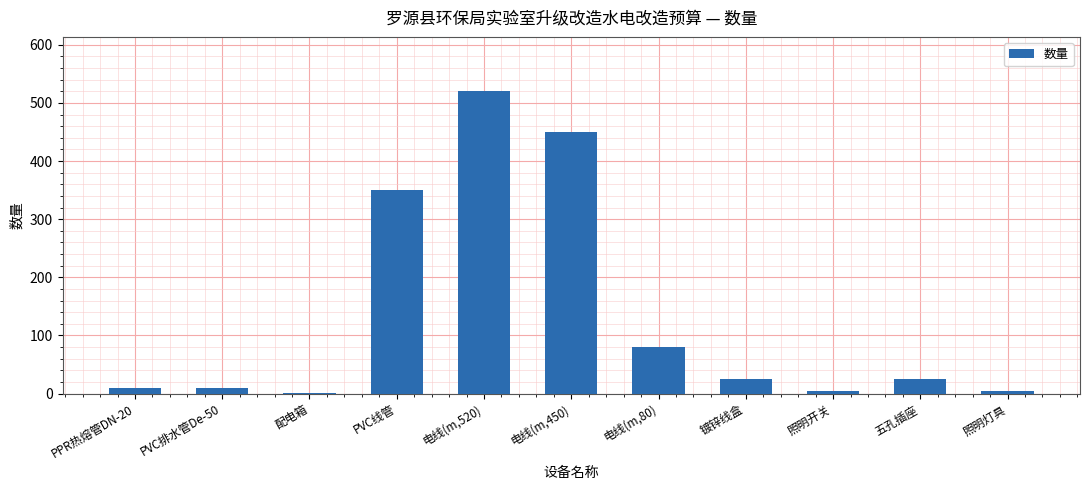

Where does the data first go above 25?

PVC线管